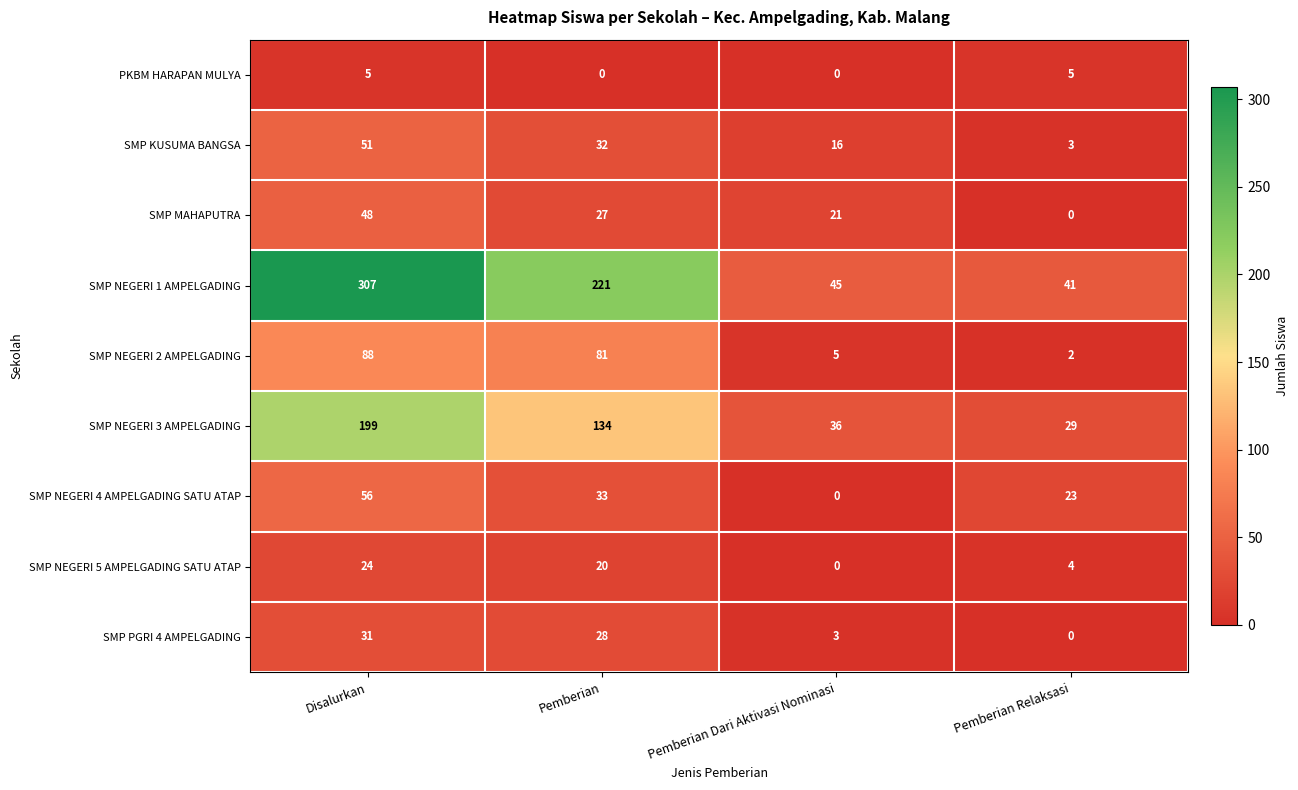

At Pemberian, list the series in order from smallest to largest.

PKBM HARAPAN MULYA, SMP NEGERI 5 AMPELGADING SATU ATAP, SMP MAHAPUTRA, SMP PGRI 4 AMPELGADING, SMP KUSUMA BANGSA, SMP NEGERI 4 AMPELGADING SATU ATAP, SMP NEGERI 2 AMPELGADING, SMP NEGERI 3 AMPELGADING, SMP NEGERI 1 AMPELGADING